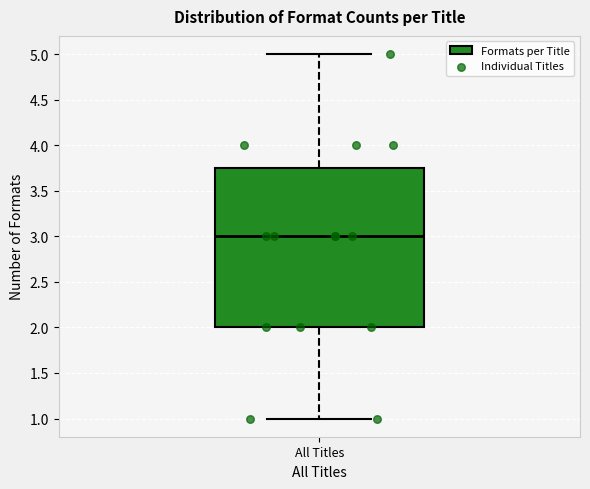

Transcribe this box plot: give where the median line is, the range the box spans, and where the two whiskers end, as read against the y-axis. The values are not printed on the chart, so give them approximately, as read against the axis.

median 3.00, box 2.00 to 3.75, whiskers 1.00 to 5.00